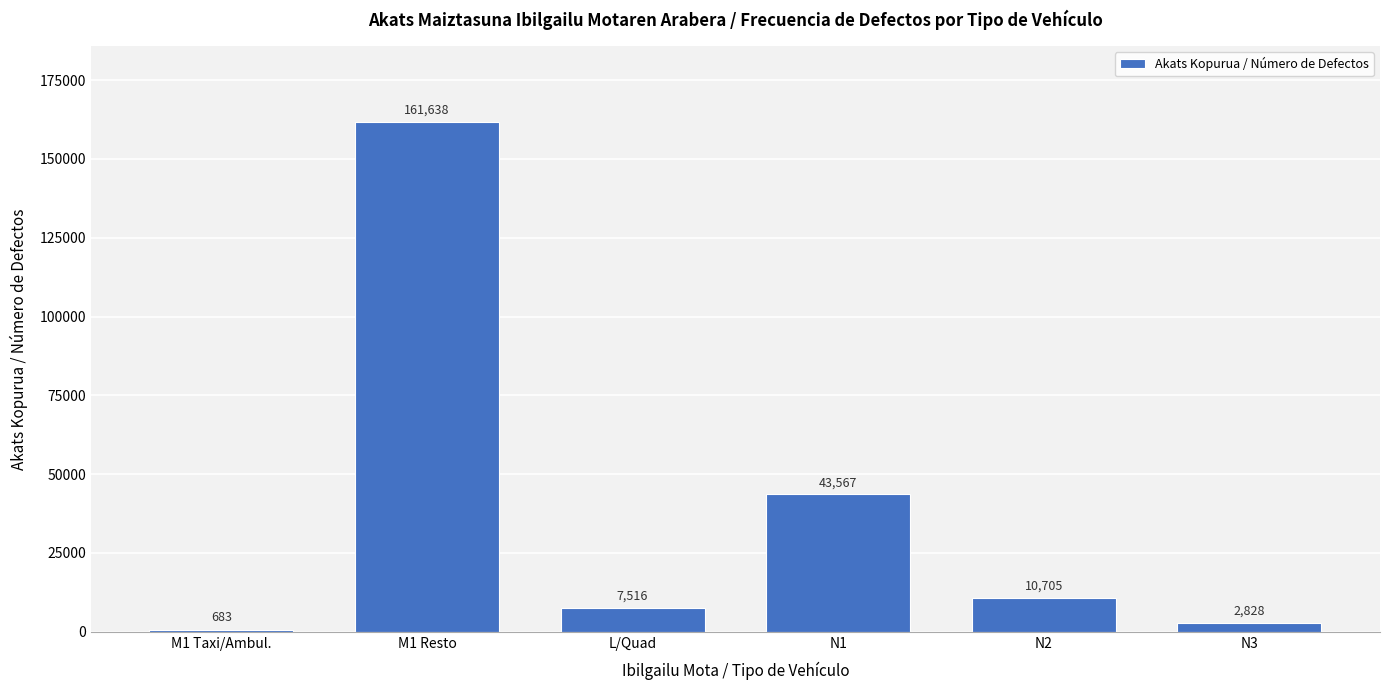

Reading left to right, transcribe all the data shown in this chart.

M1 Taxi/Ambul.=683	M1 Resto=161638	L/Quad=7516	N1=43567	N2=10705	N3=2828